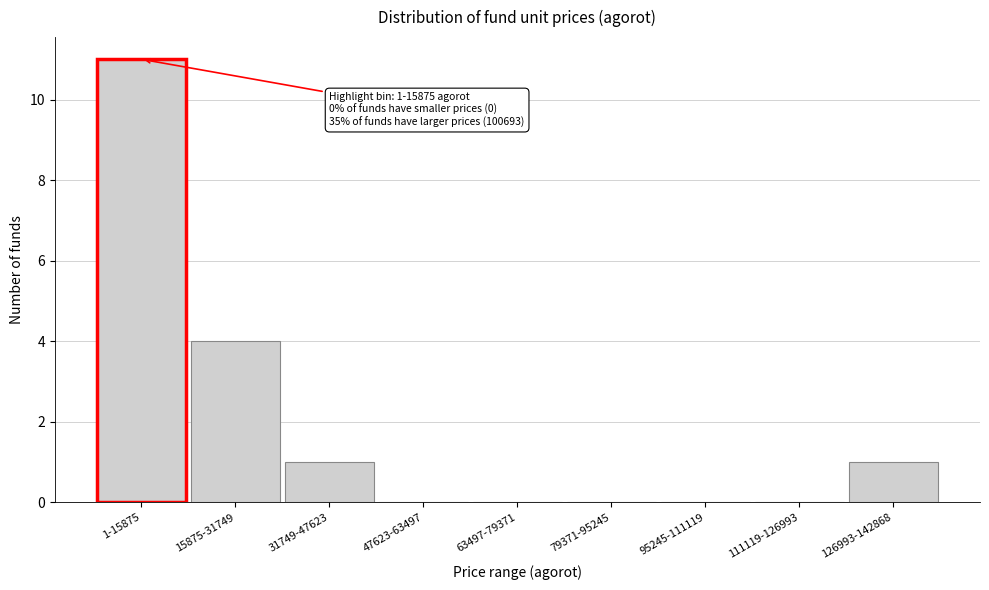

Reading right to left, what are all the values shown in this chart?

126993-142868=1	111119-126993=0	95245-111119=0	79371-95245=0	63497-79371=0	47623-63497=0	31749-47623=1	15875-31749=4	1-15875=11